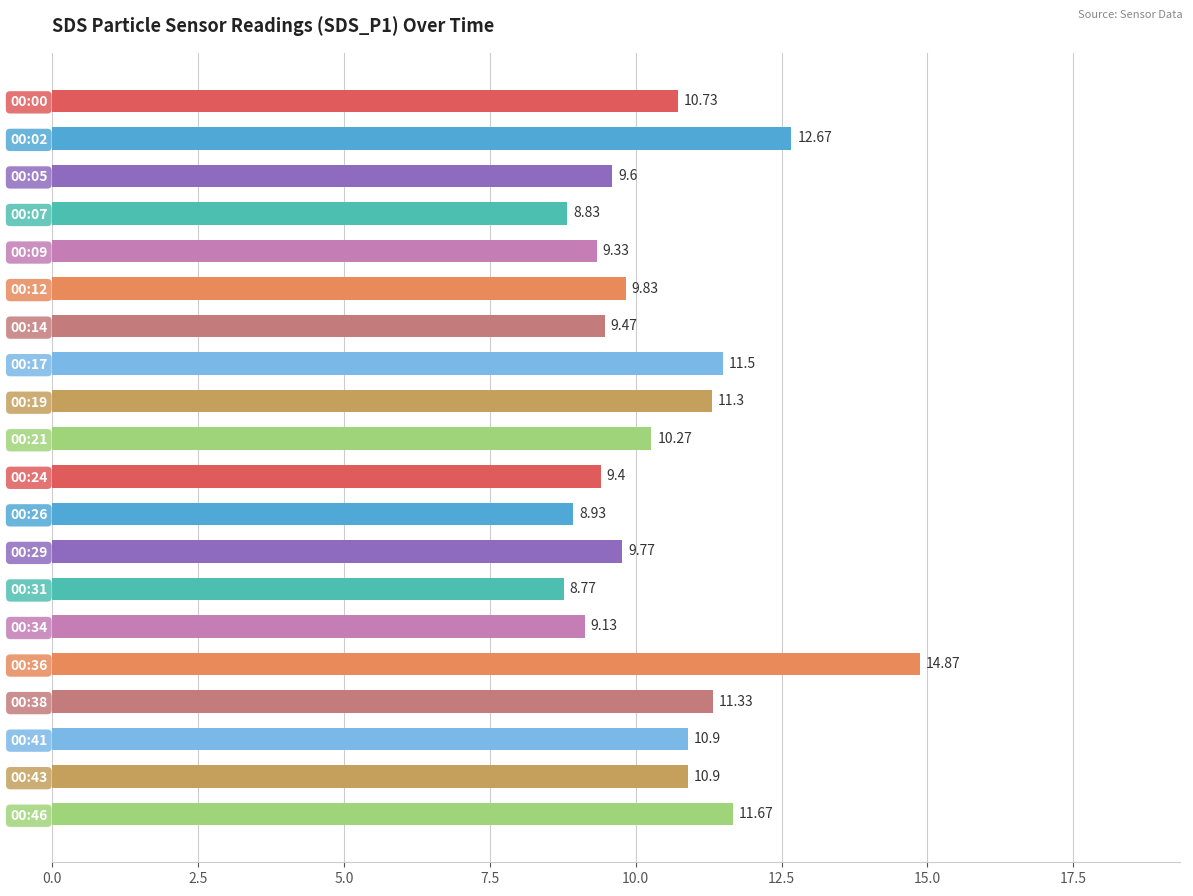

How many values exceed 10?

10